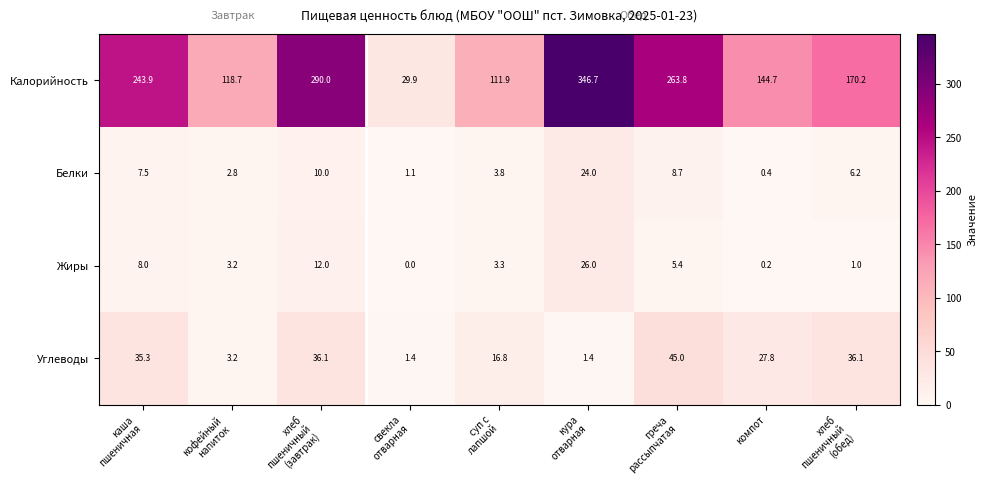

What is the average value of the Жиры series?

6.6